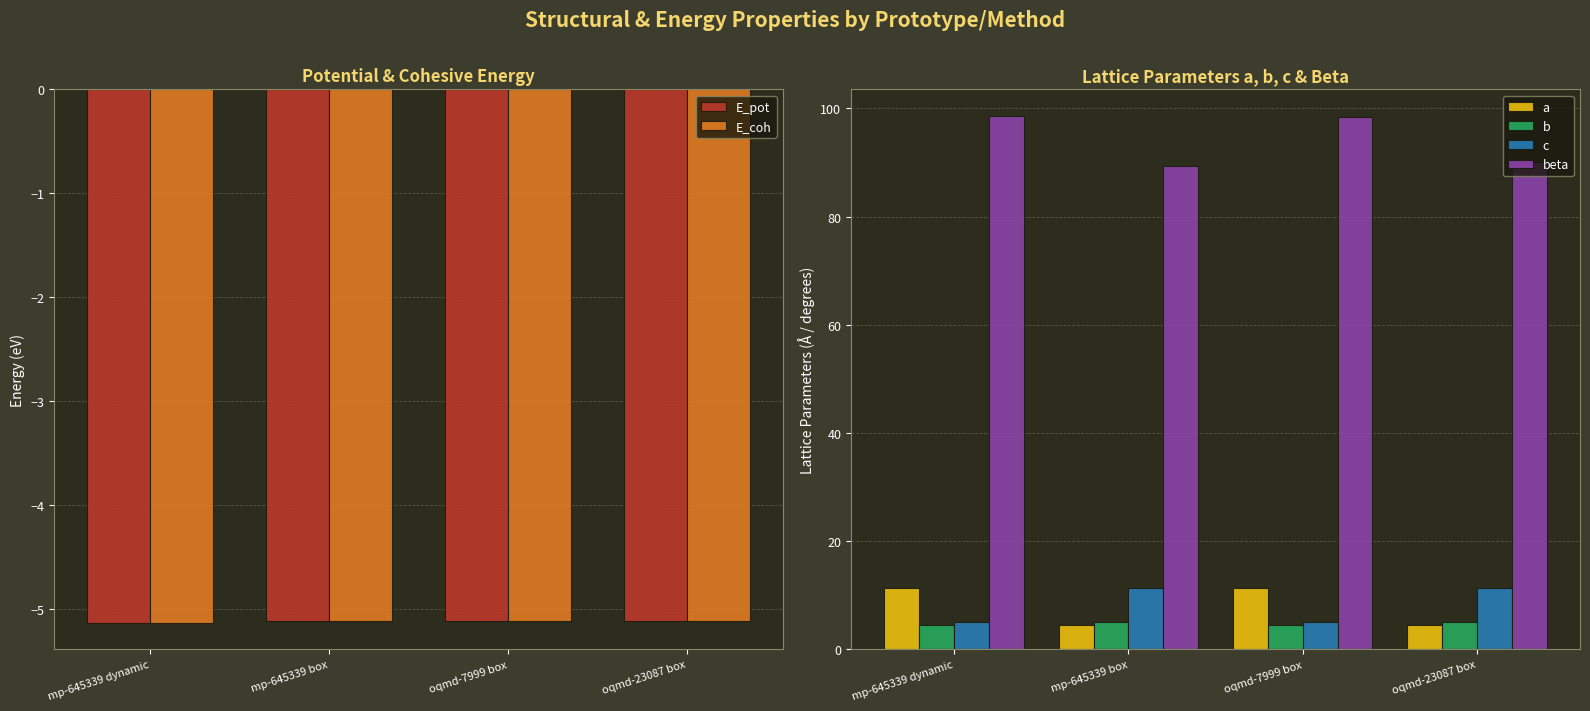

Between mp-645339 box and mp-645339 dynamic, which is larger?

mp-645339 box